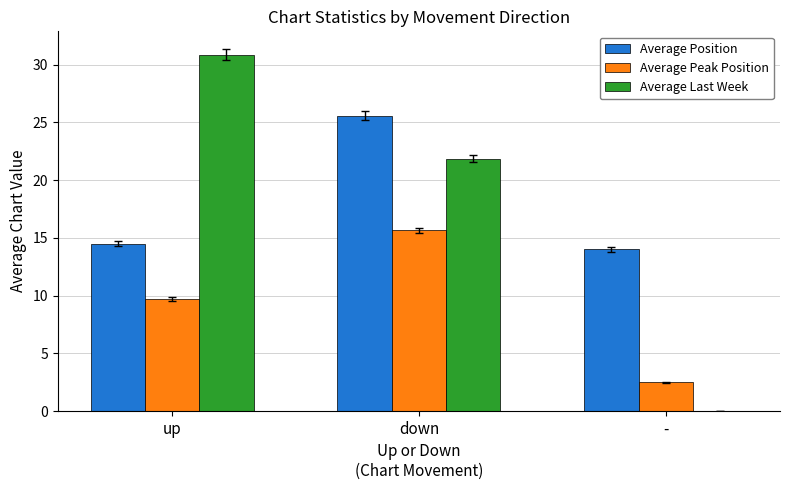

Reading left to right, list all the values displayed in this chart.

Average Position: 14.5	25.6	14.0
Average Peak Position: 9.7	15.7	2.5
Average Last Week: 30.9	21.9	0.0